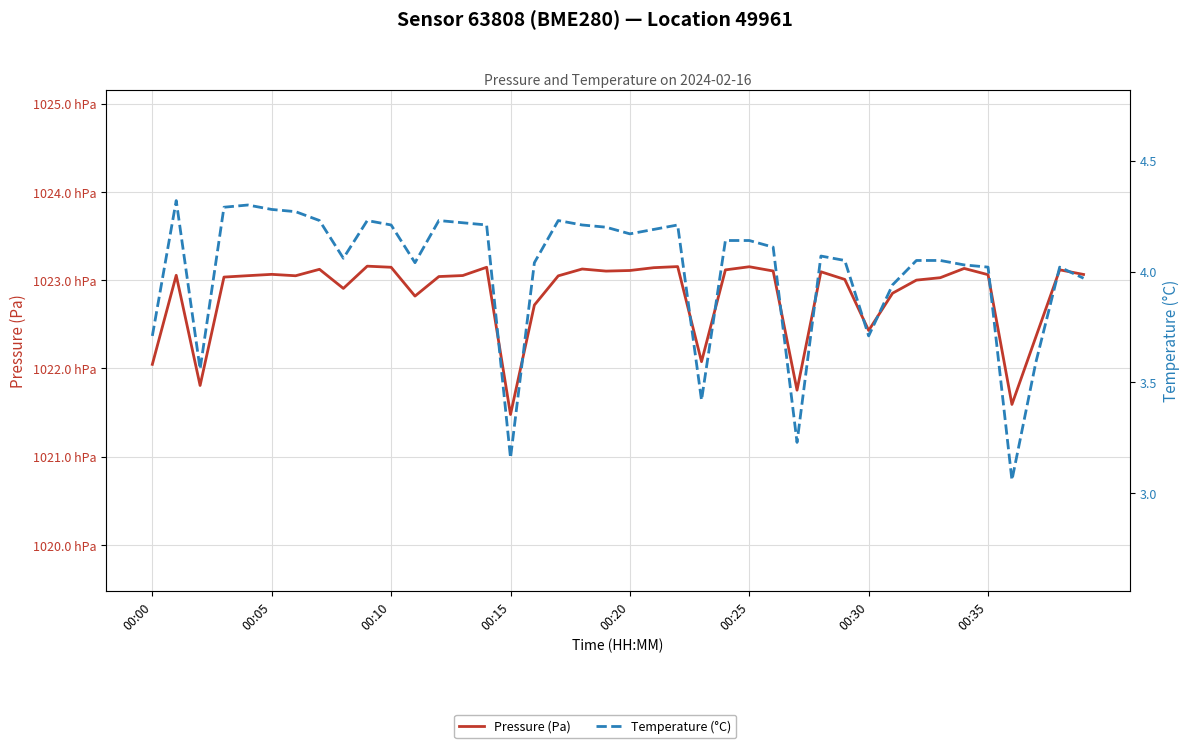

What is the lowest value of the Pressure (Pa) series?

102147.7